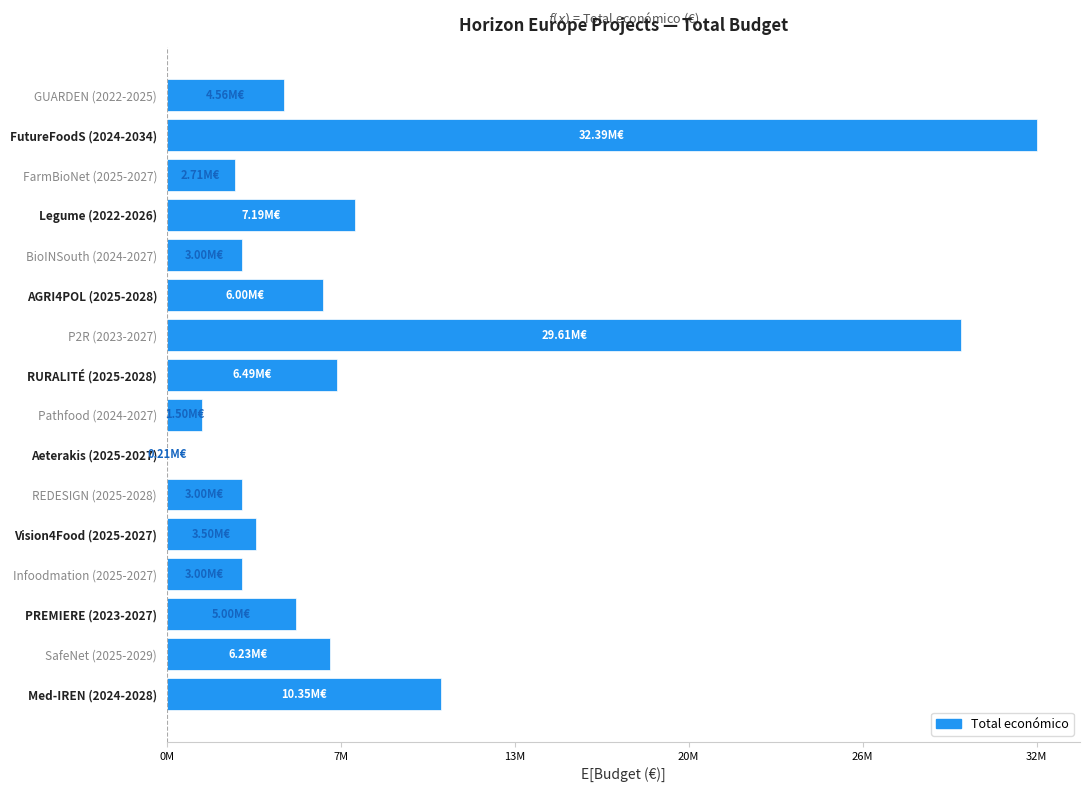

What is the difference between the second highest and minimum values?

29402721